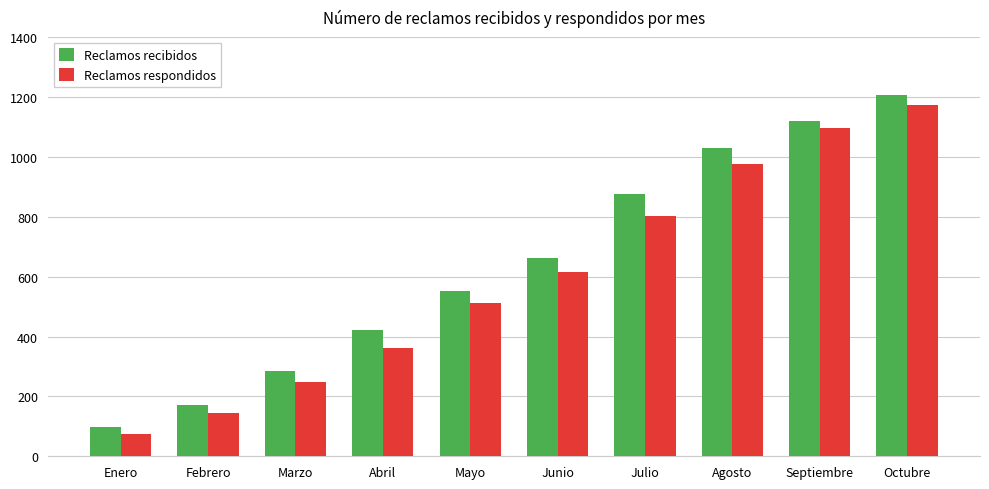

Is the value of Reclamos recibidos at Febrero greater than the value of Reclamos respondidos at Junio?

No